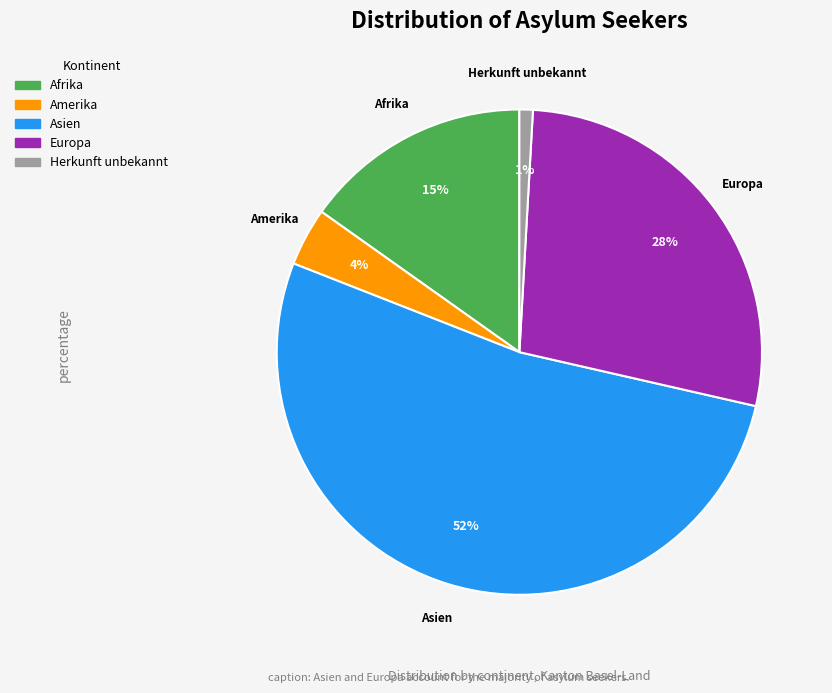

What is the largest slice in the pie chart?

Asien